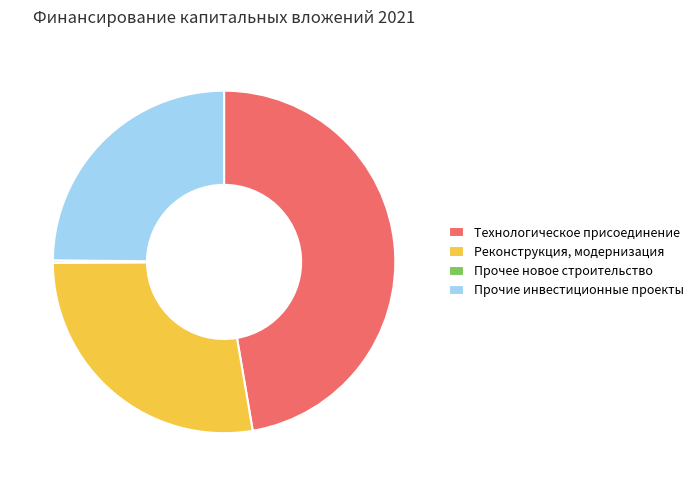

Is Технологическое присоединение the majority of the pie?

No